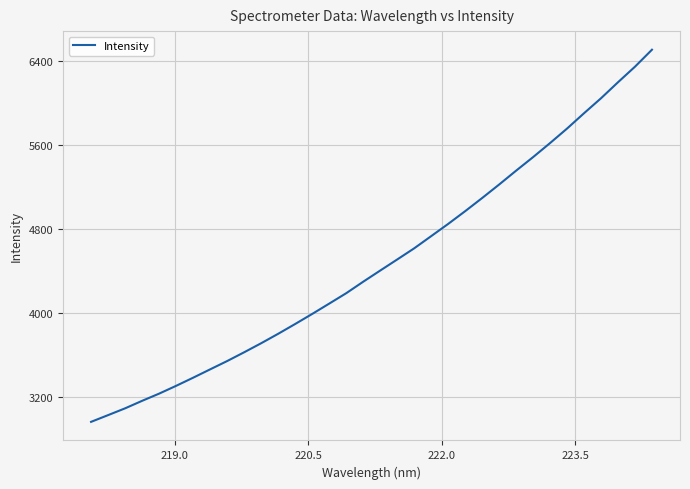

What is the difference between the maximum and minimum values?

3536.3